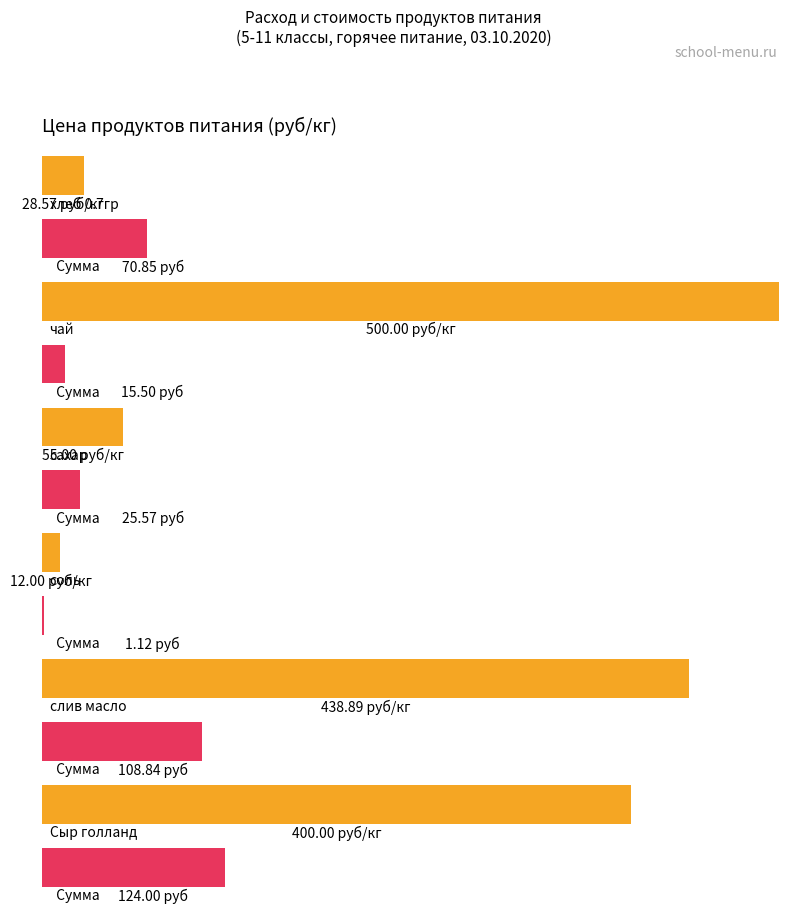

Is the value of Цена (руб/кг) at Сыр голланд greater than the value of Сумма (руб) at хлеб 0.7гр?

Yes